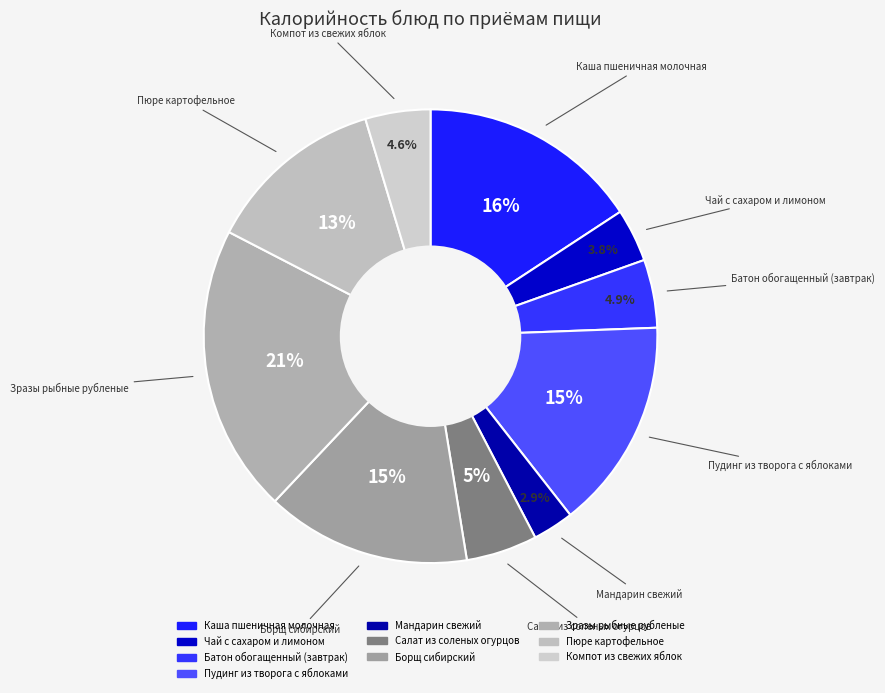

Count the number of slices in the pie.

10